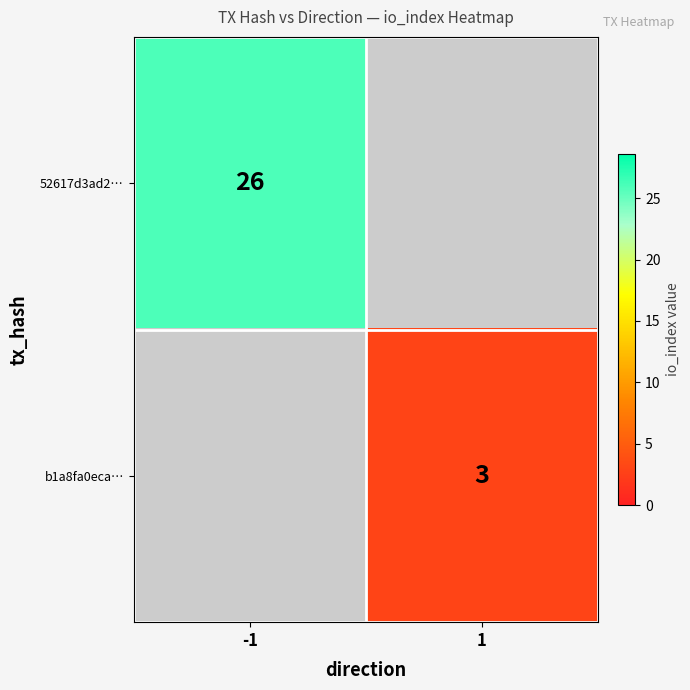

Is it true that b1a8fa0eca… equals 4 at 1?

False